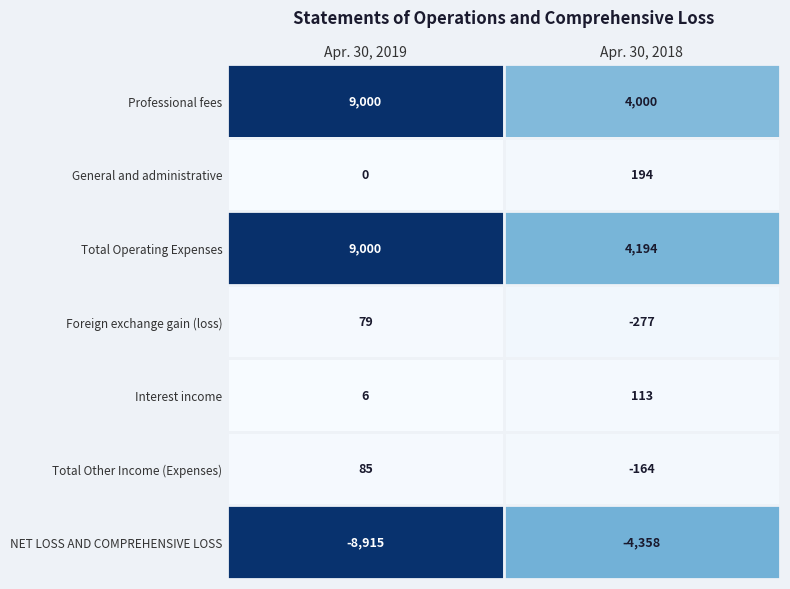

Between Apr. 30, 2019 and Apr. 30, 2018, which series saw the biggest shift?

Professional fees